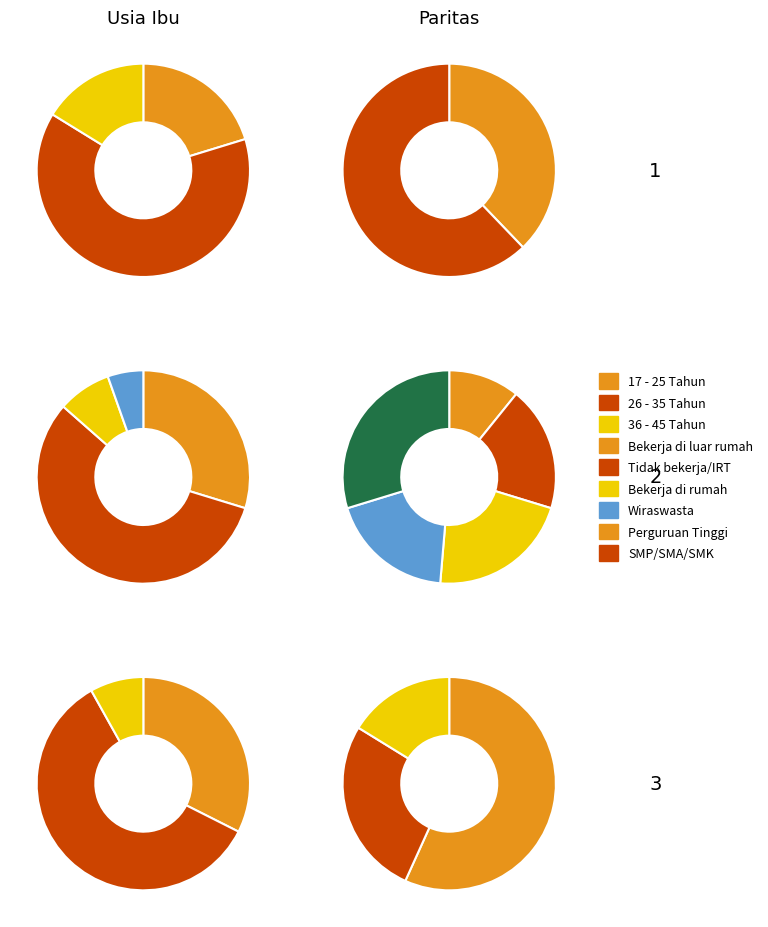

What percentage is NOT represented by 17 - 25 Tahun?

79.7%